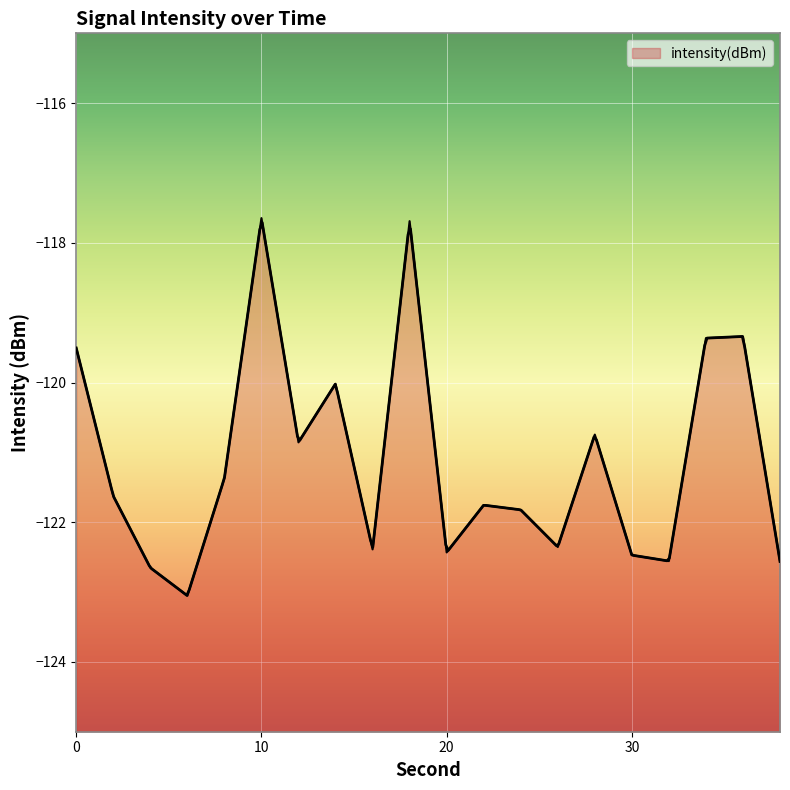

Is it true that the value at 8 is -121.4?

True